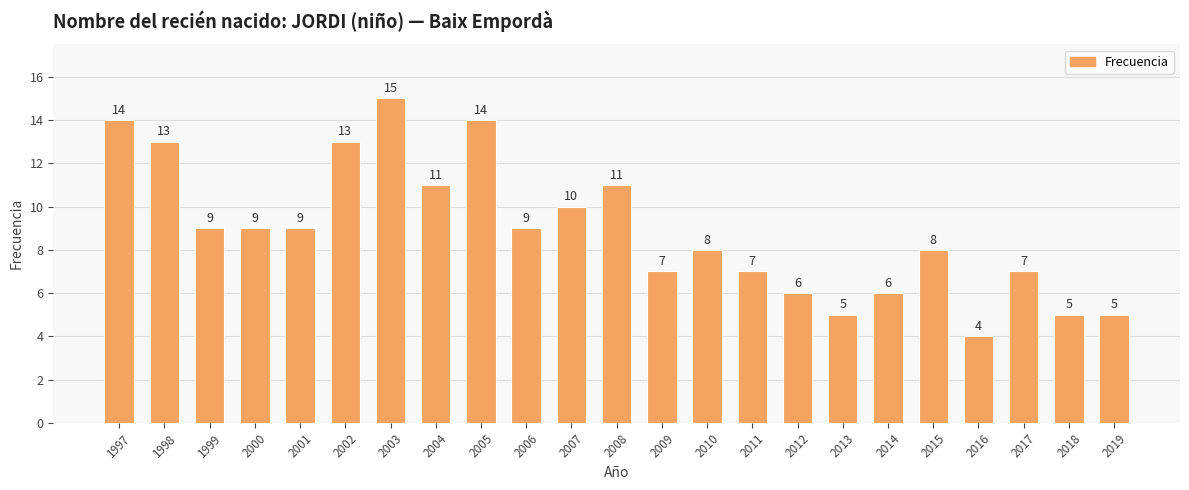

What value does the data have at 2011?

7